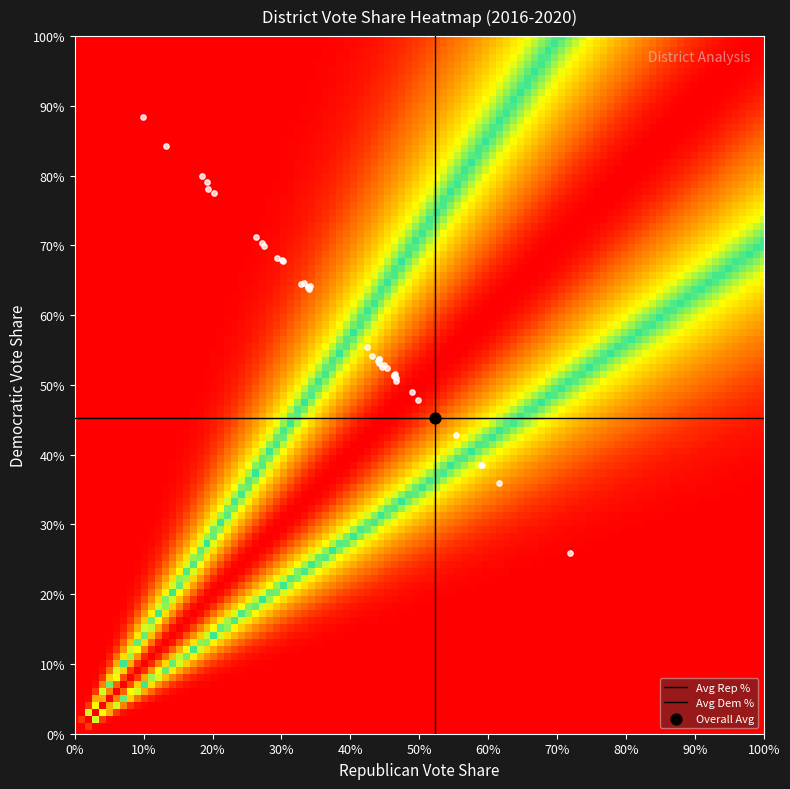

The chart shows a value of 0.4 at 35. True or false?

True